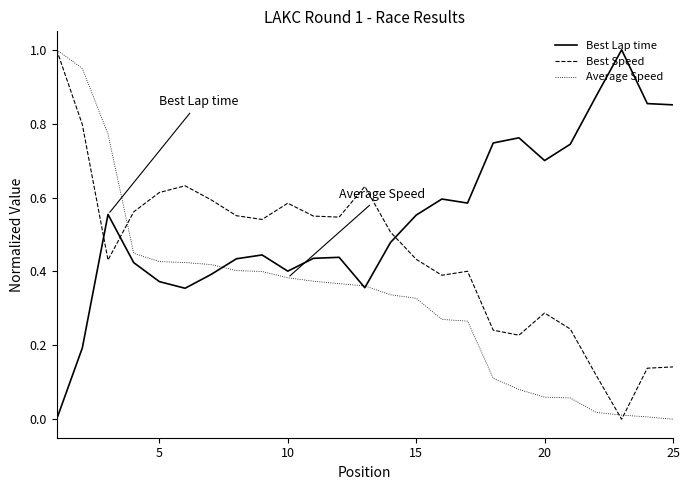

List the series in order of their overall mean, highest first.

Best Lap time, Best Speed, Average Speed